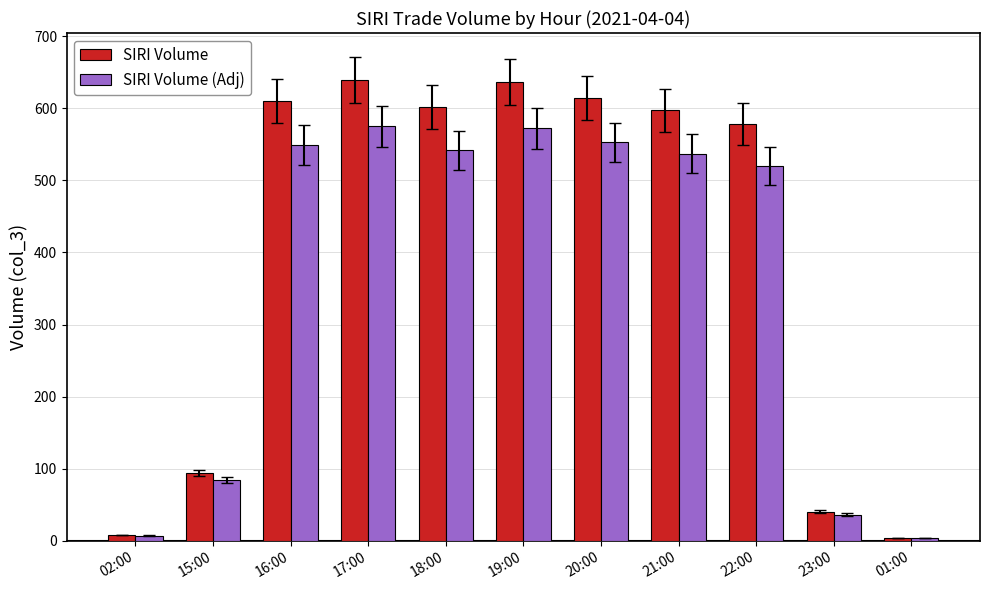

How many bars are there in total?

22